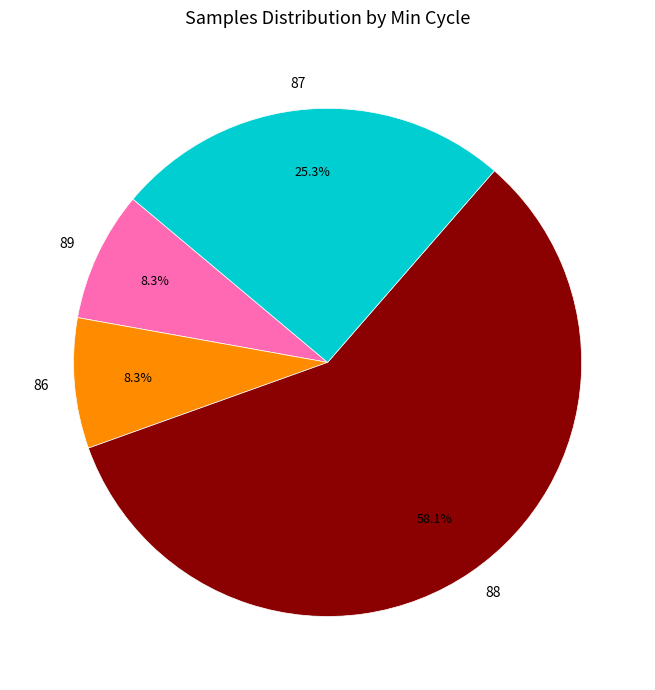

Which slice is the largest?

88